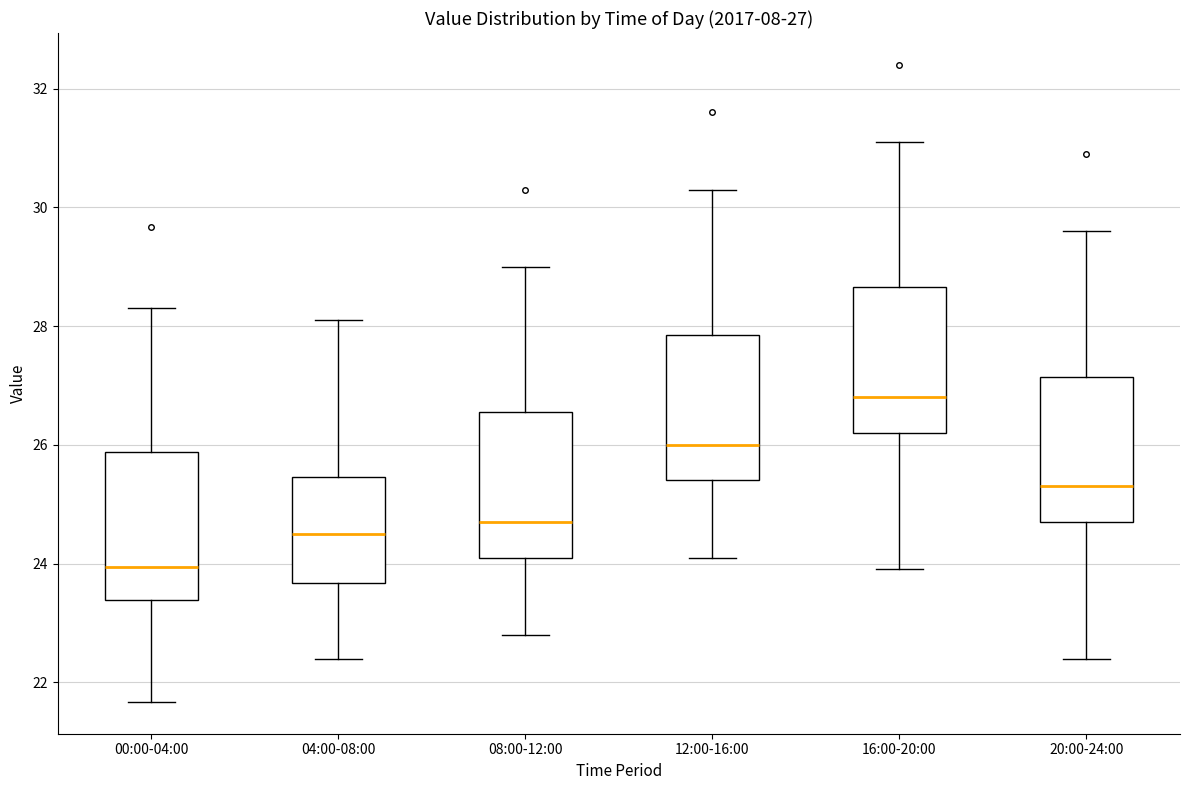

Which box has the highest median line?

16:00-20:00